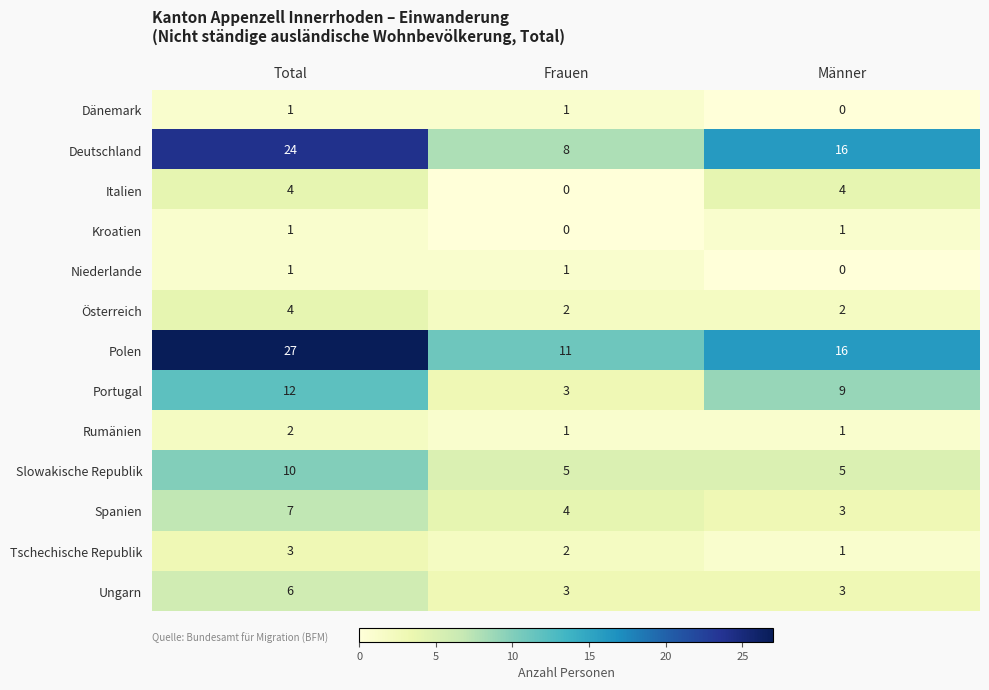

What is the spread (max minus min) of values at Männer?

16